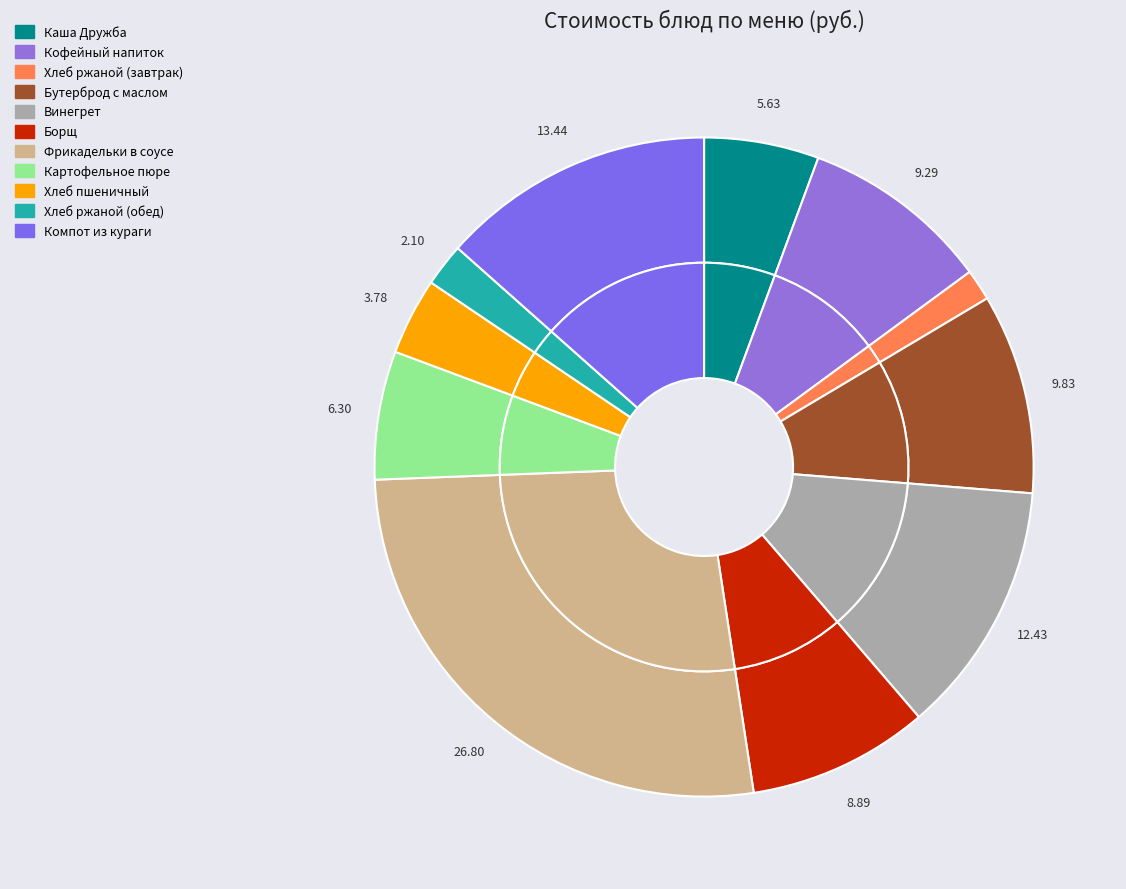

Is there a majority slice in this chart?

No